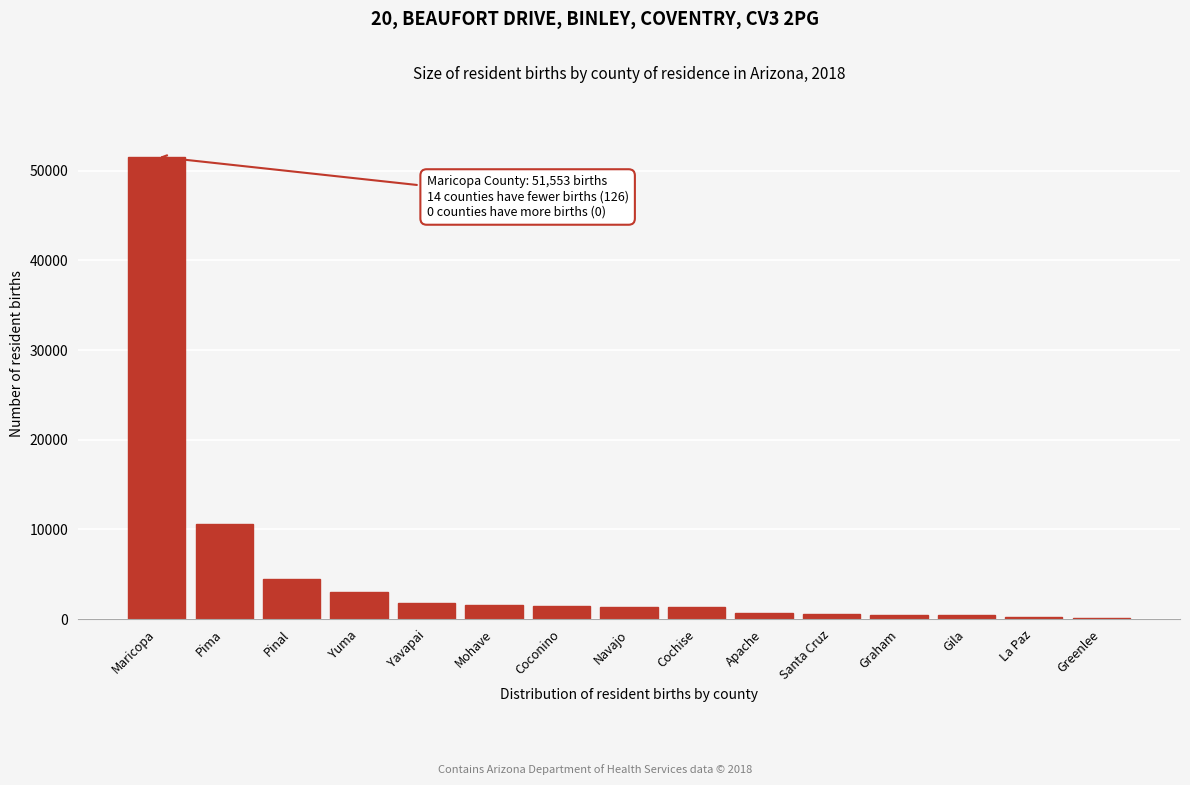

The chart shows a value of 1355 at Navajo. True or false?

True